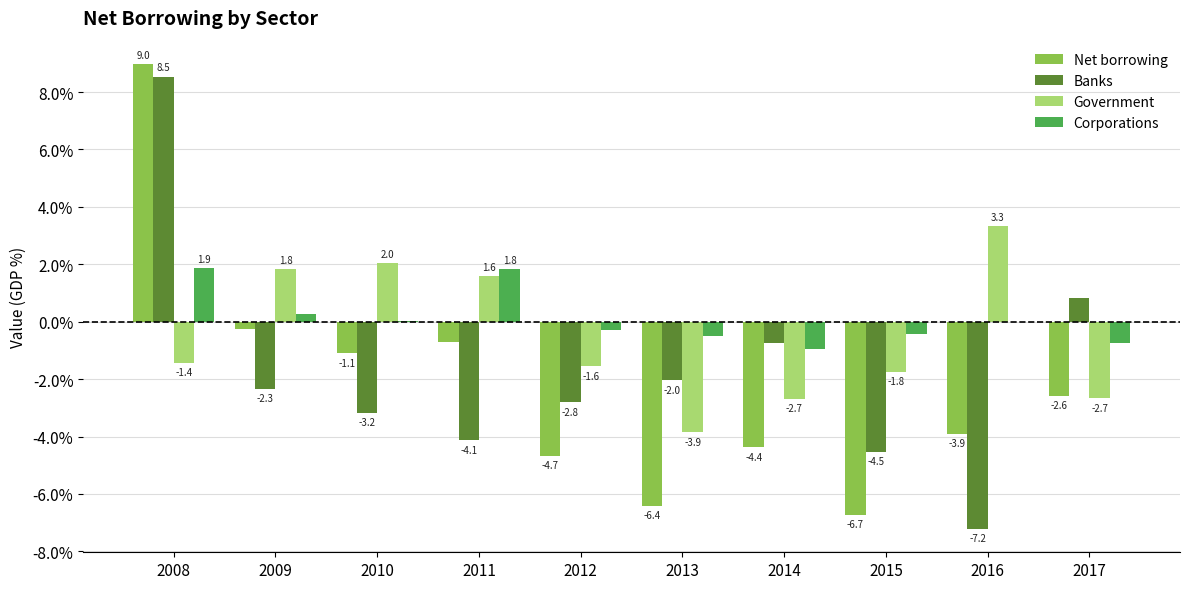

Between 2012 and 2016, which series saw the biggest shift?

Government